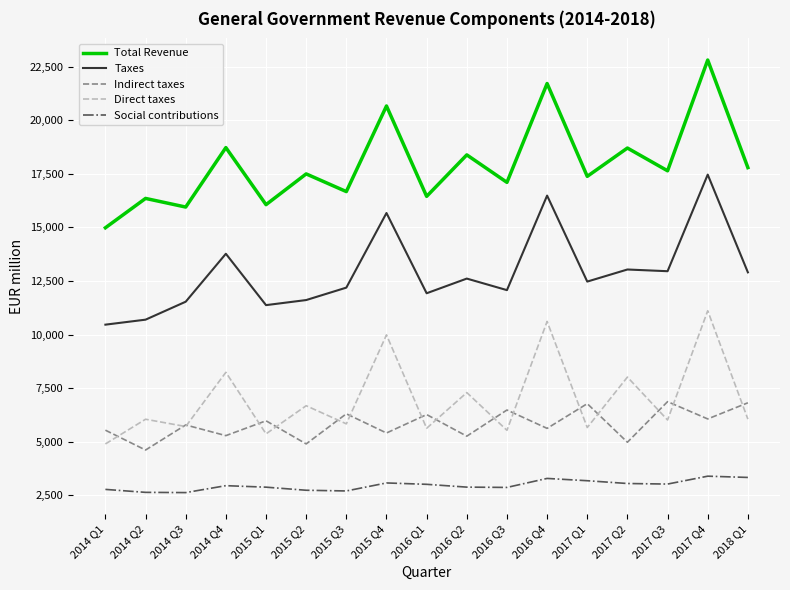

Read the Taxes value at 2015 Q3, to the nearest 50.

12200